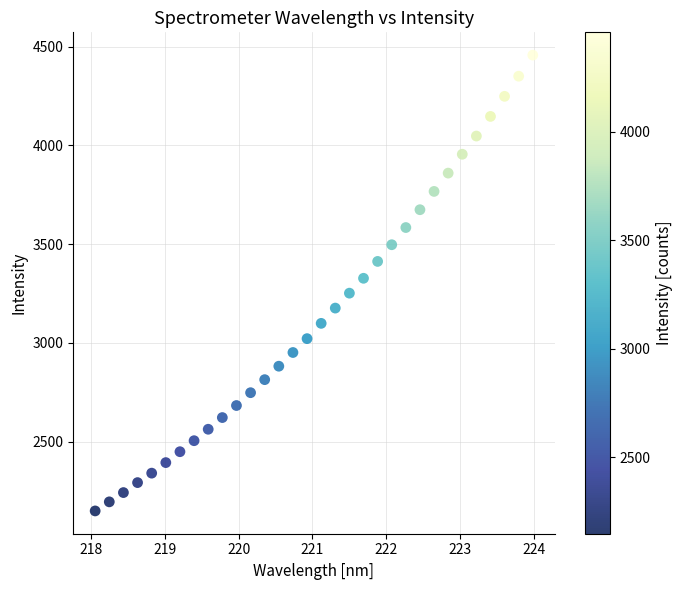

What is the range of Y values (max minus min)?

2308.7